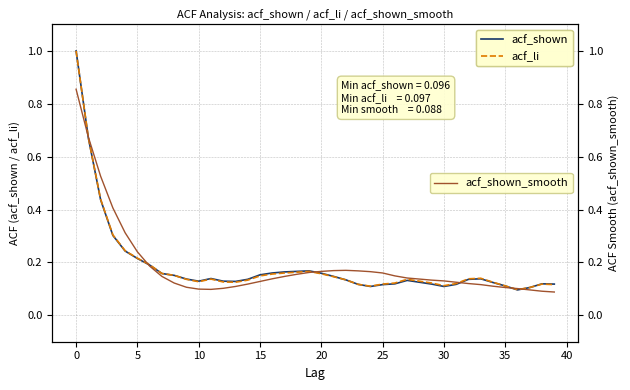

True or false: acf_shown_smooth has a value of 0.3 at 26.

False